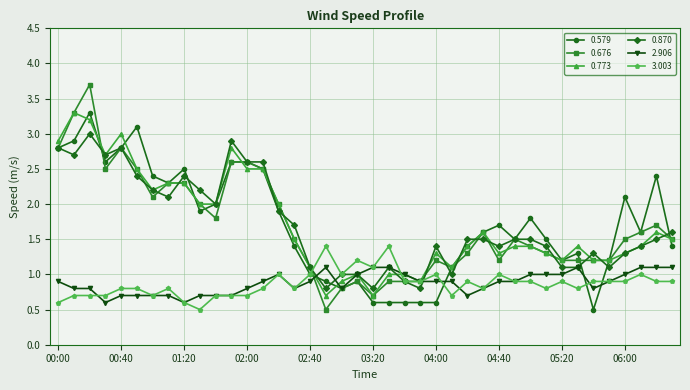

What is the smallest value displayed?

0.5